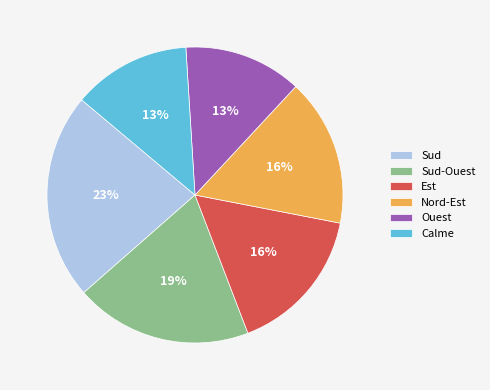

Approximately how many times larger is the value at Calme compared to Ouest?

1.0